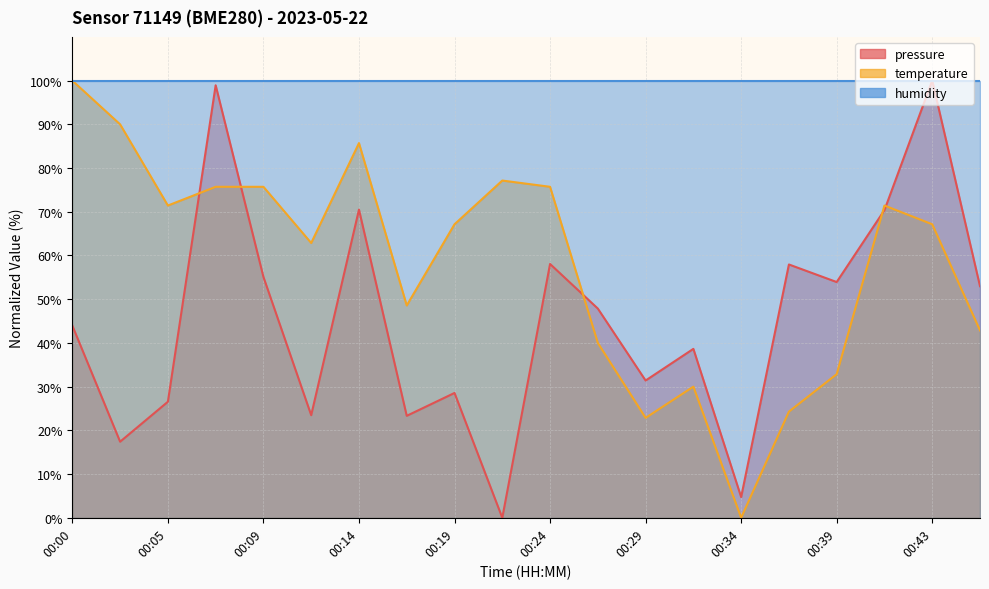

What is the average value of the temperature series?

58.1